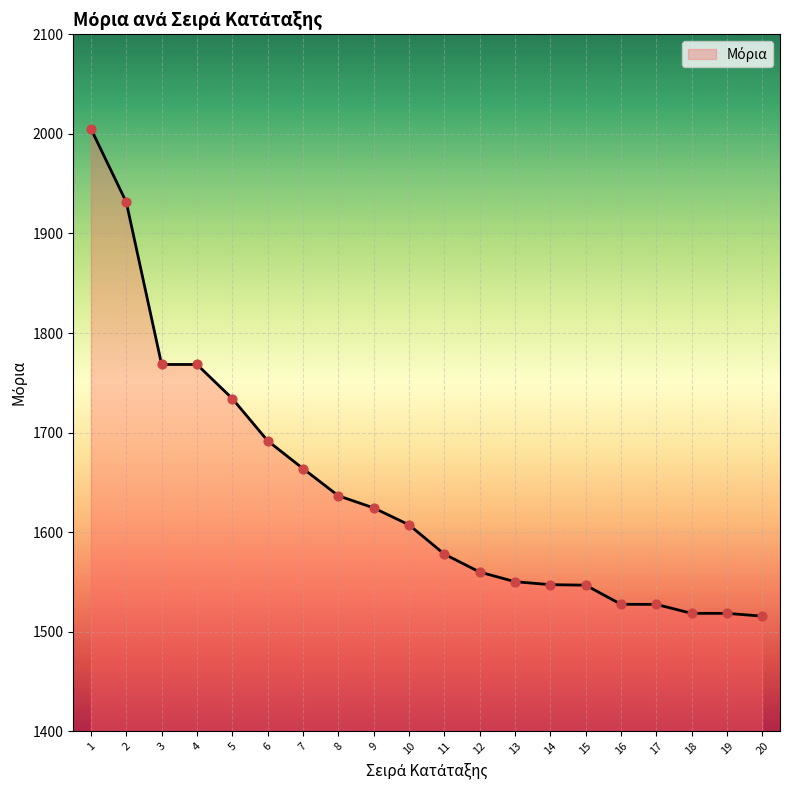

Which has a higher value, 16 or 20?

16